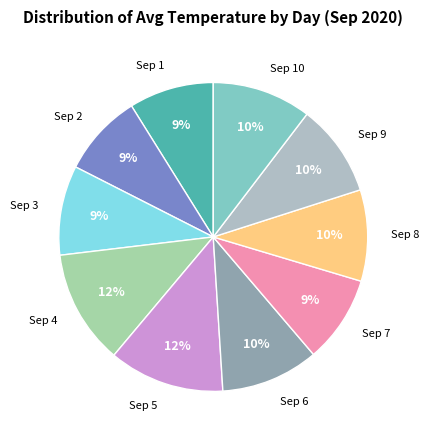

Does any single category account for the majority?

No